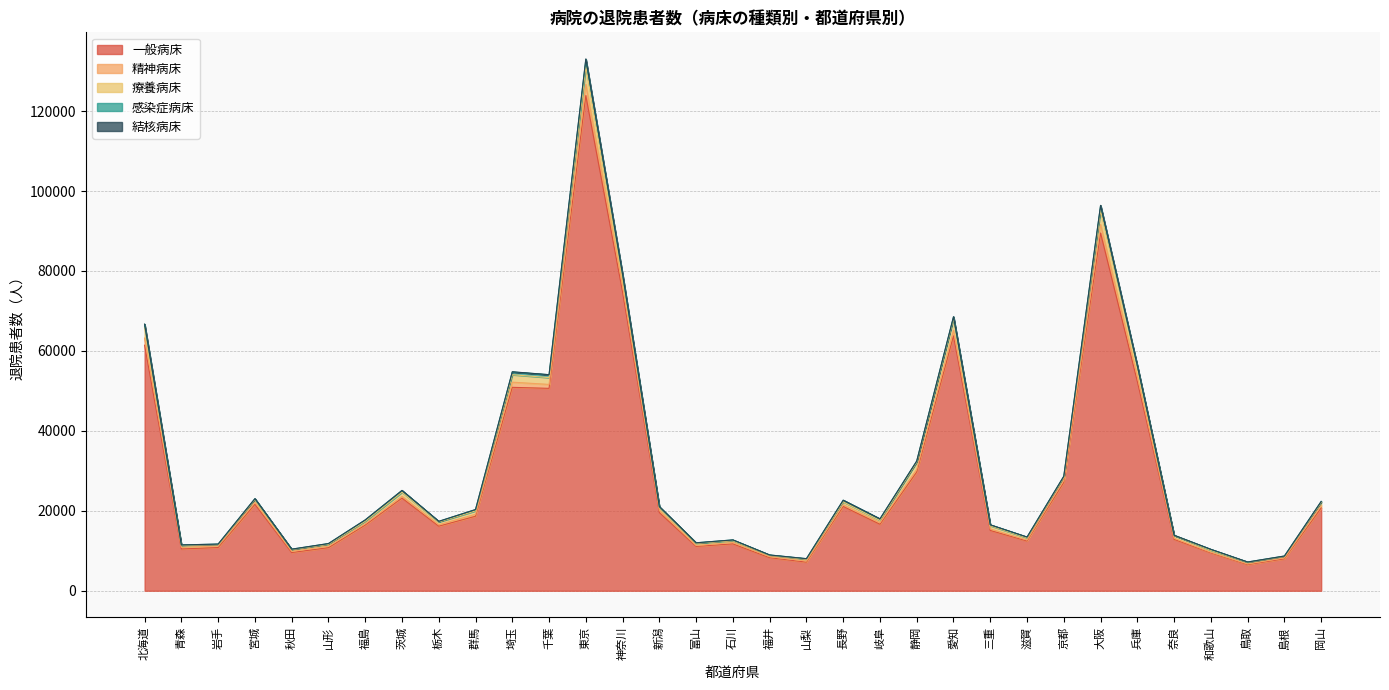

What is the label of the 10th point from the right?

三重